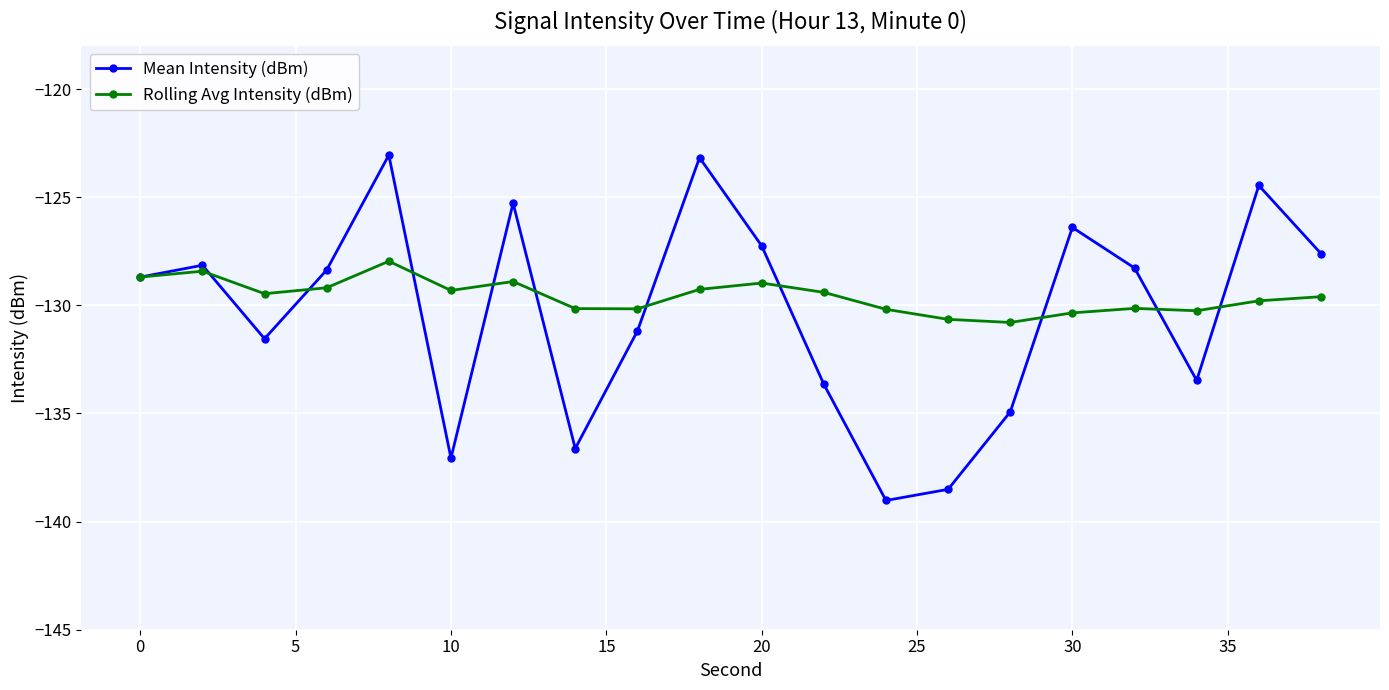

Which series has the largest range (max minus min)?

Mean Intensity (dBm)